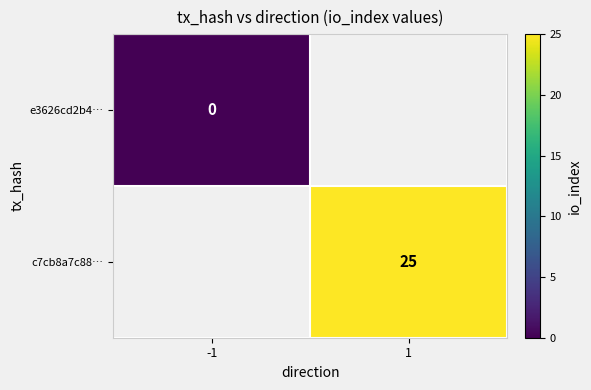

Is the value of e3626cd2b4… at -1 greater than the value of c7cb8a7c88… at 1?

No